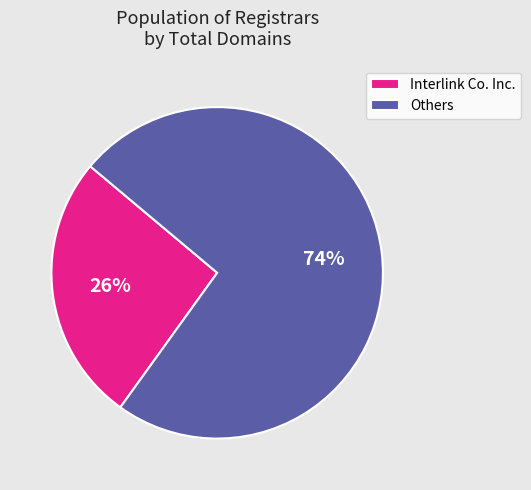

What is the smallest slice in the pie chart?

Interlink Co. Inc.